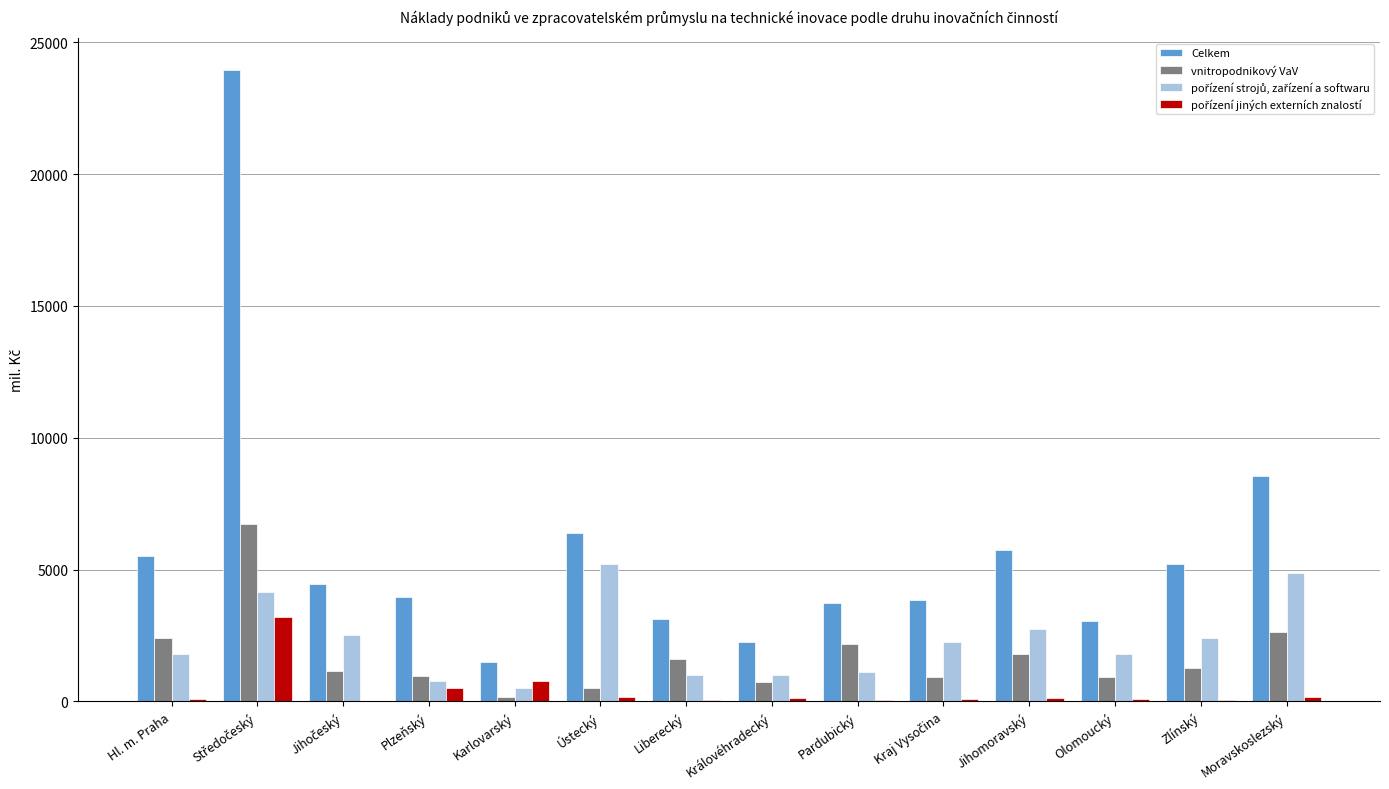

The Celkem series shows 5213.9 at Zlínský. True or false?

True